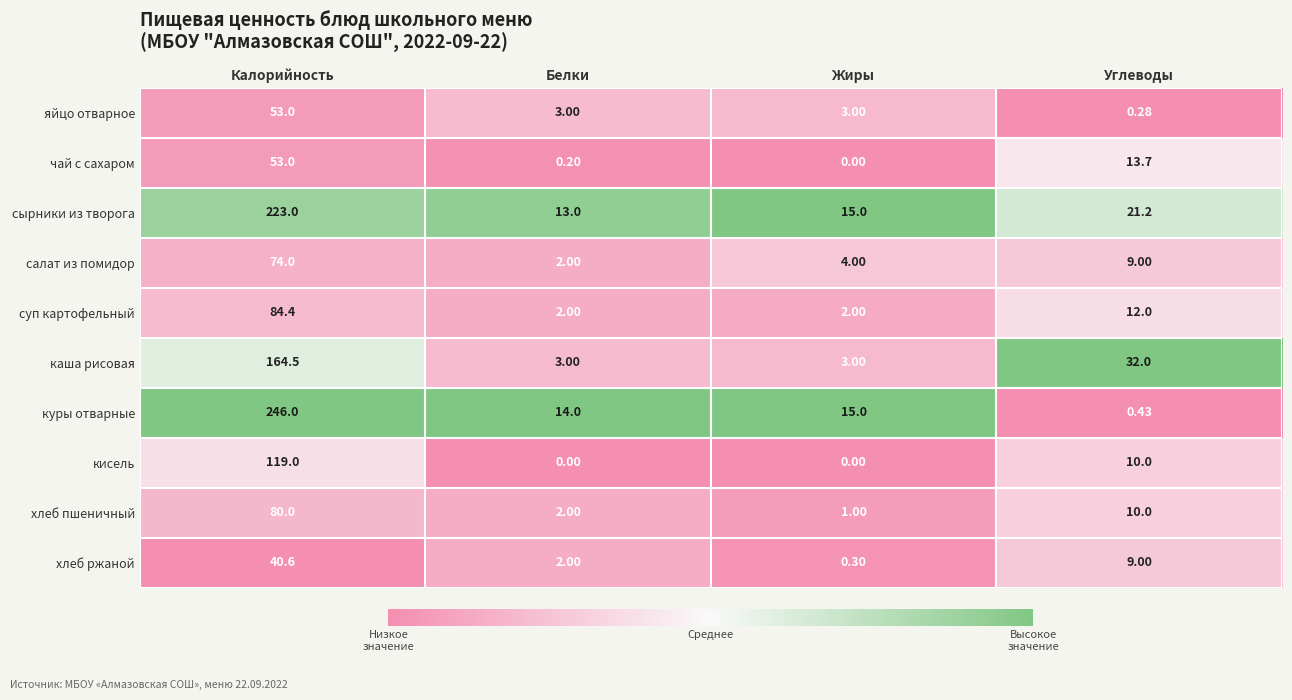

Which label corresponds to the largest value in the chart?

Калорийность